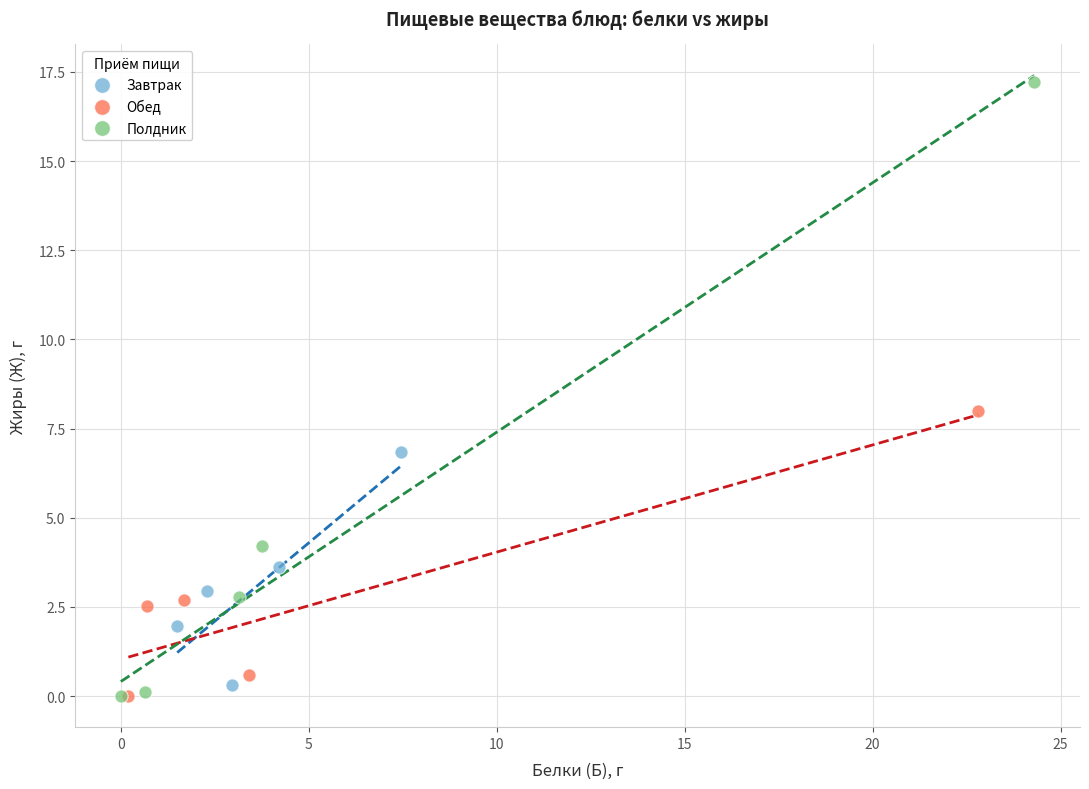

What are all the series names shown in the legend?

Завтрак, Обед, Полдник